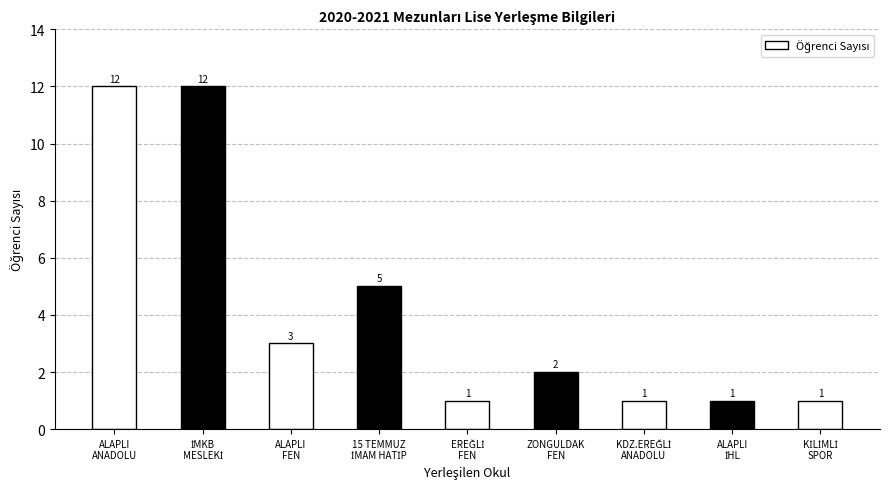

What is the value of the 3rd bar from the left?

3